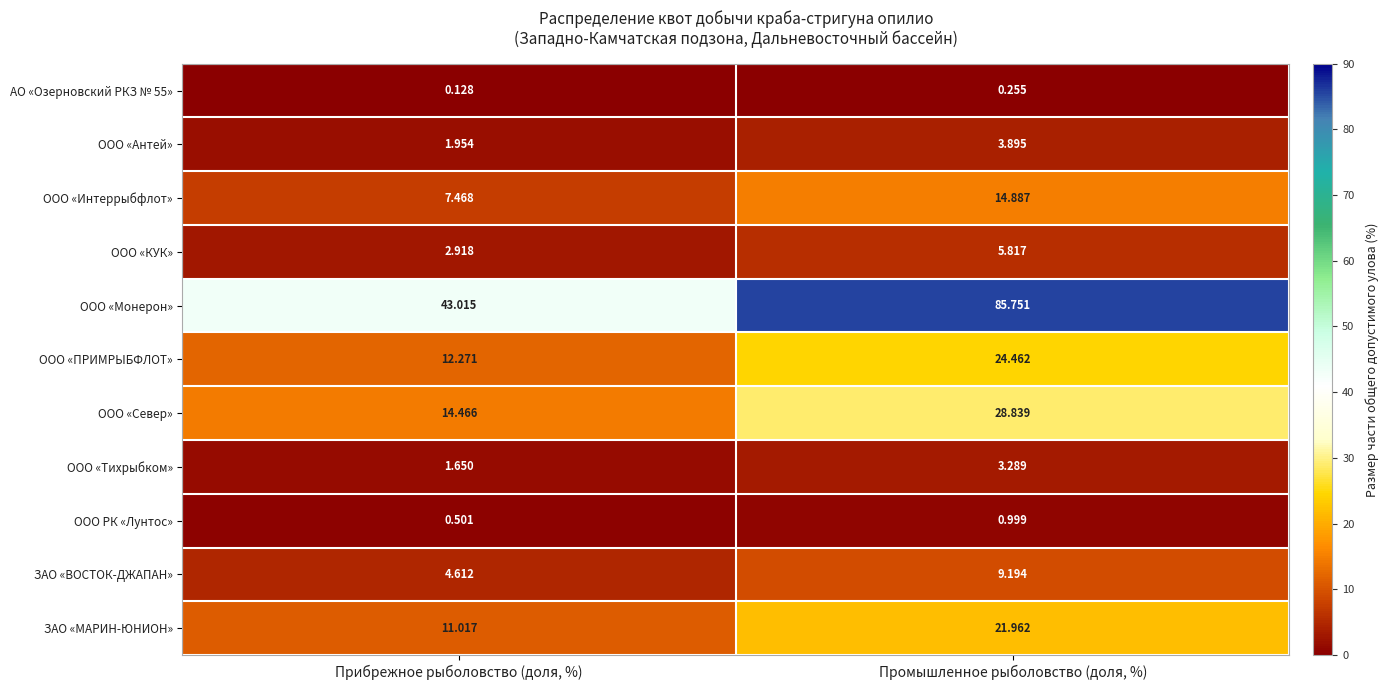

Which series has the widest spread of values?

ООО «Монерон»